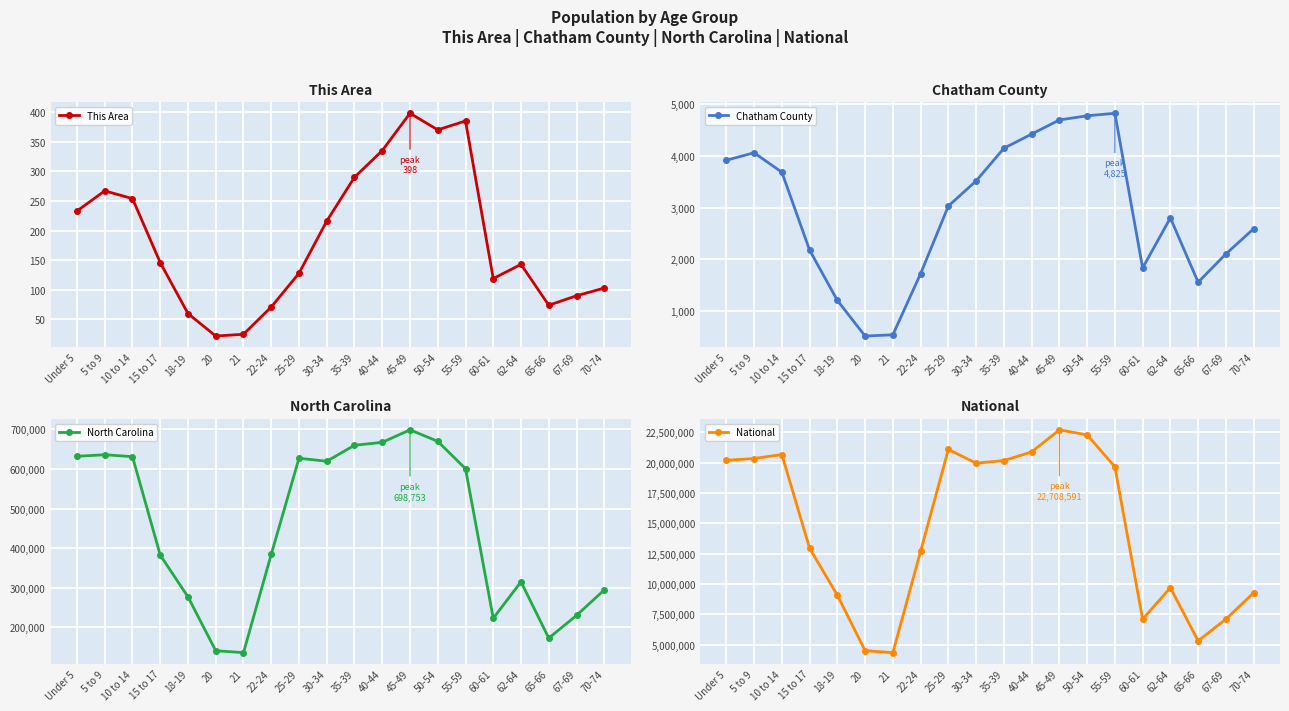

At 20, list the series in order from smallest to largest.

This Area, Chatham County, North Carolina, National